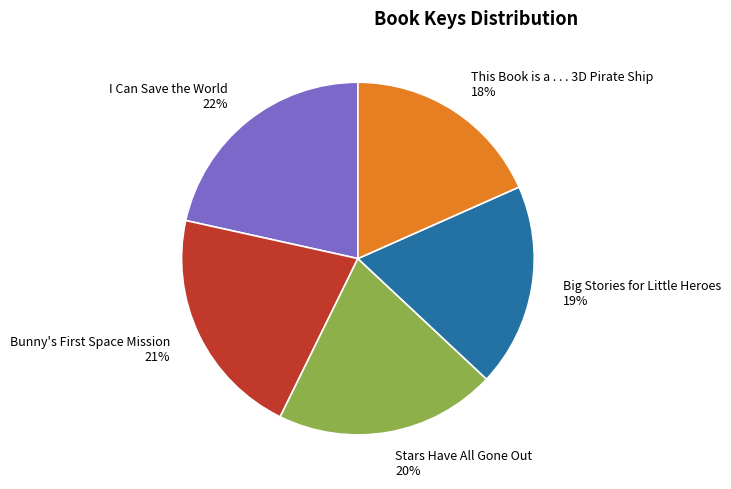

Is This Book is a . . . 3D Pirate Ship the majority of the pie?

No